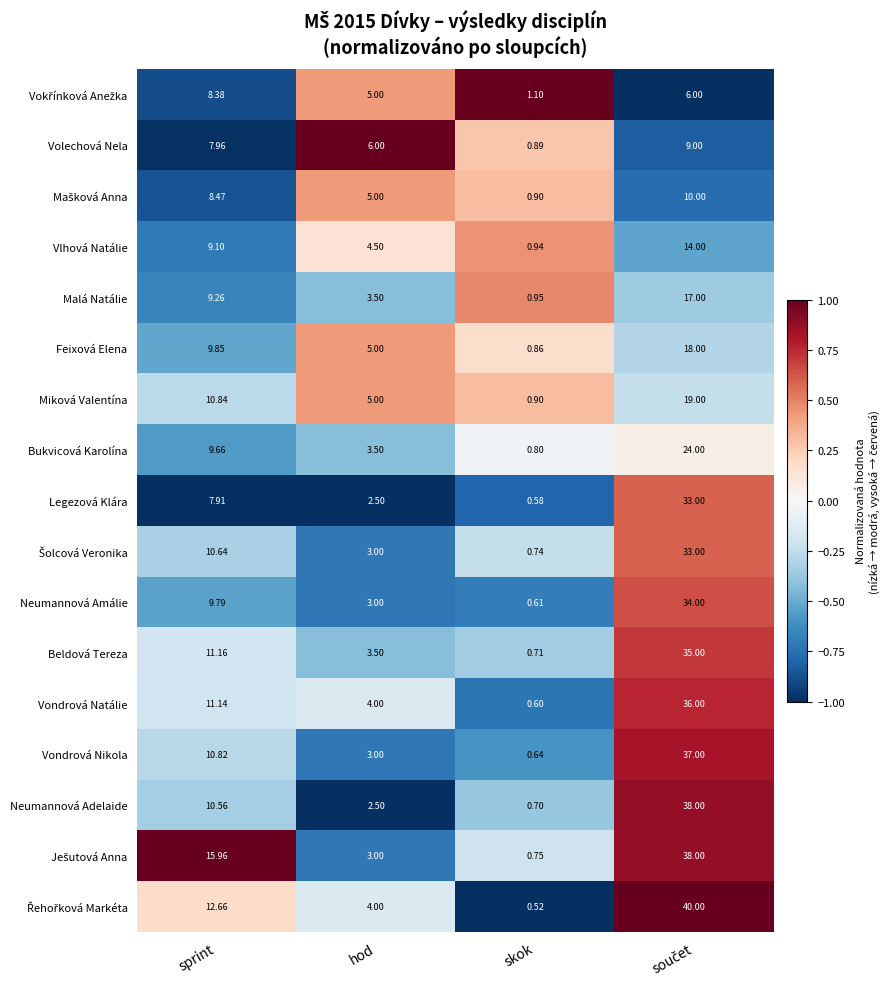

How many categories are shown in the chart?

4